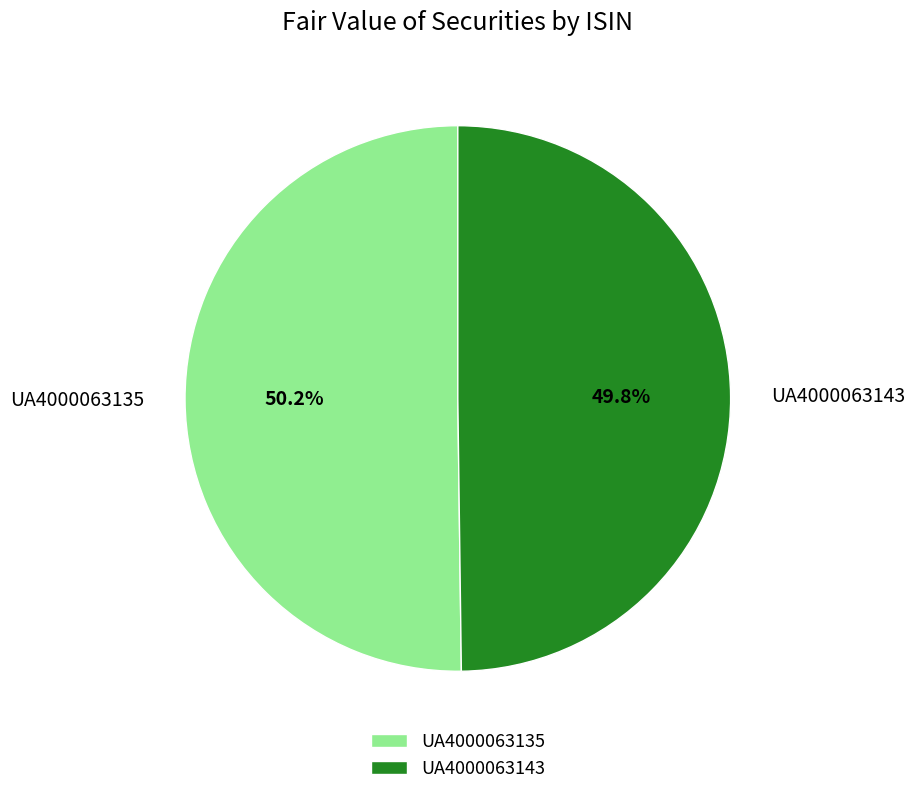

Combined, do UA4000063143 and UA4000063135 account for over 50%?

Yes